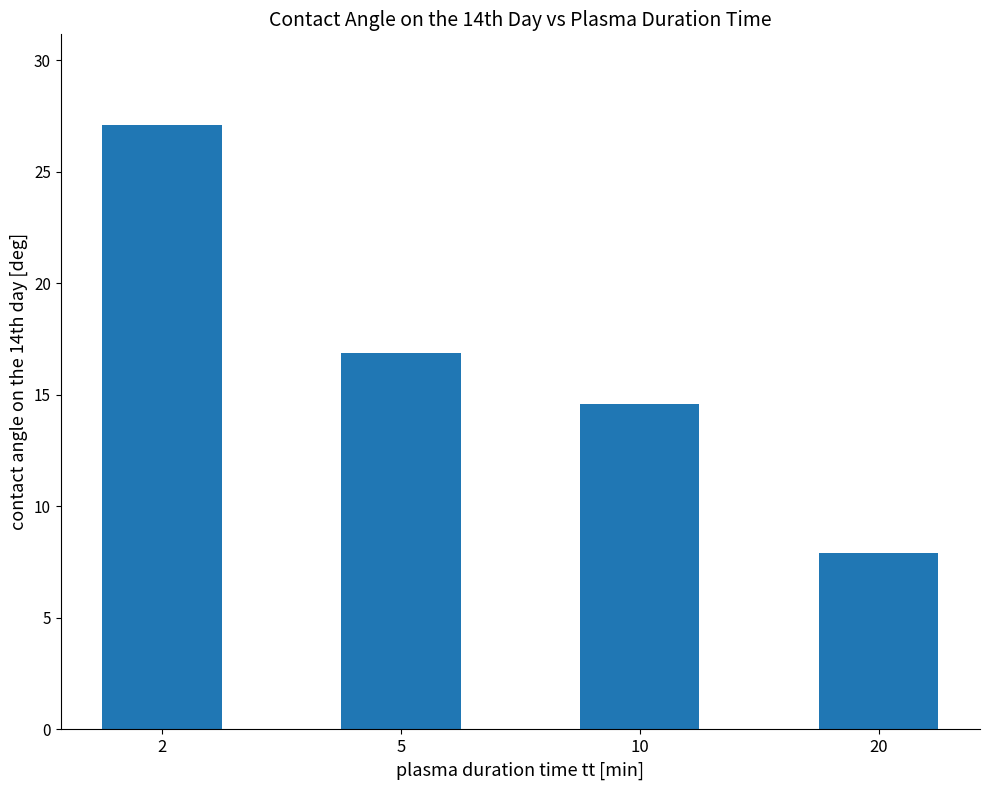

Count the number of data series in this chart.

1